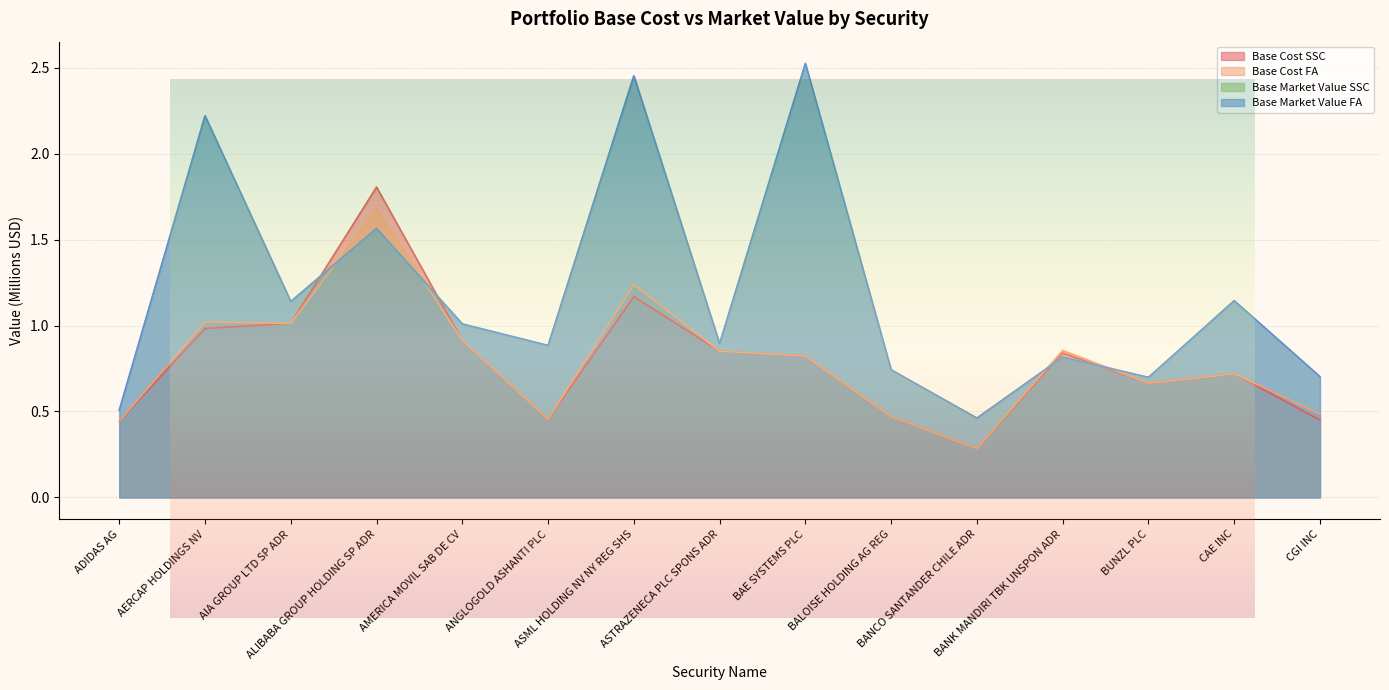

What is the average value of the Base Market Value SSC series?

1.2